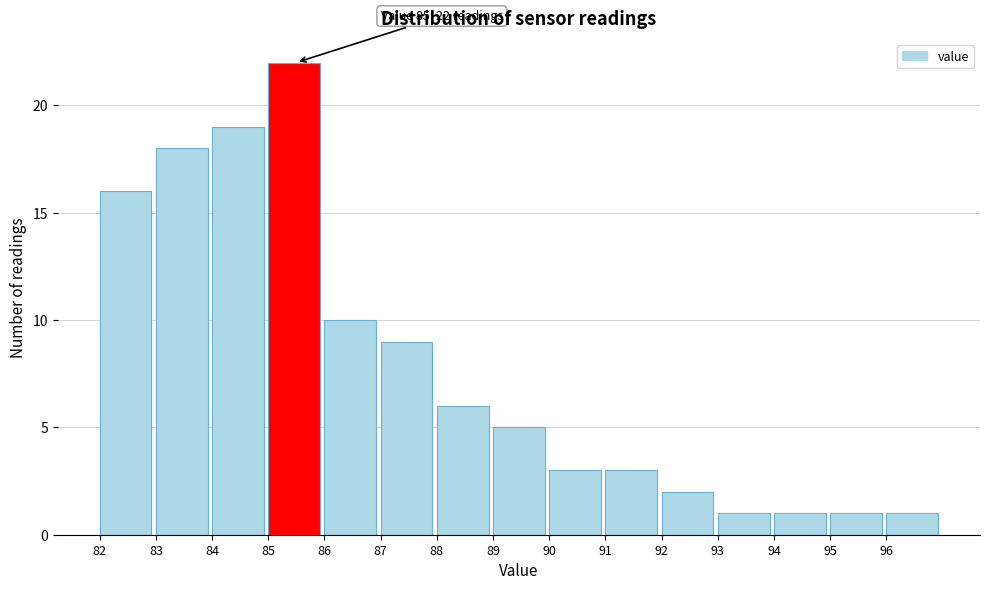

Over which range of the x-axis is the bar tallest?

85 to 86